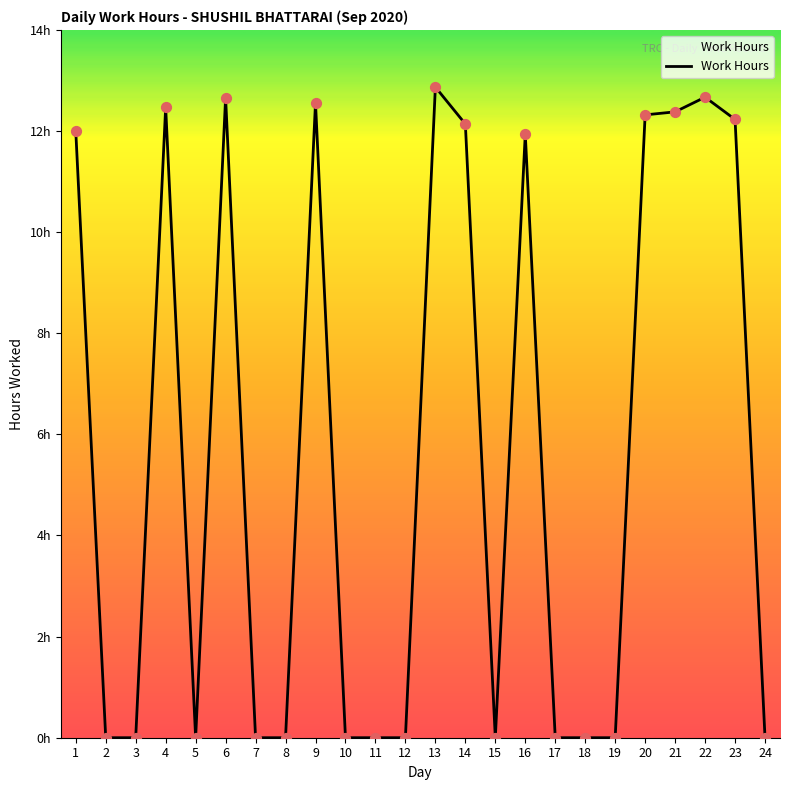

Is this an area chart (filled region under the line)?

Yes